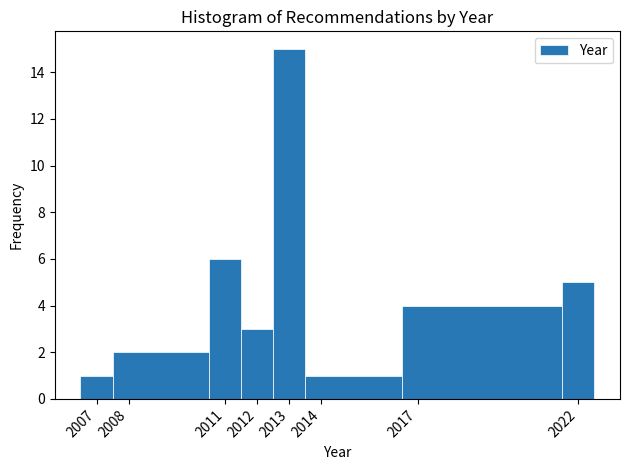

Reading left to right, transcribe this chart: for each bar, give the range it covers on the x-axis and its height. The values are not printed on the chart, so give them approximately, as read against the axis.

2006.5 to 2007.5: 1
2007.5 to 2010.5: 2
2010.5 to 2011.5: 6
2011.5 to 2012.5: 3
2012.5 to 2013.5: 15
2013.5 to 2016.5: 1
2016.5 to 2021.5: 4
2021.5 to 2022.5: 5